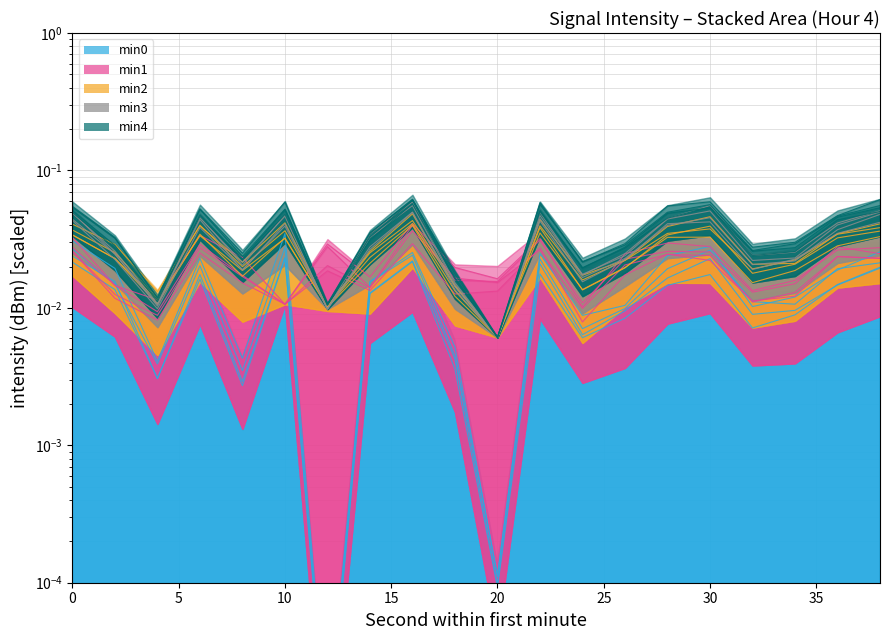

The min0 series shows 0.0 at 38. True or false?

True